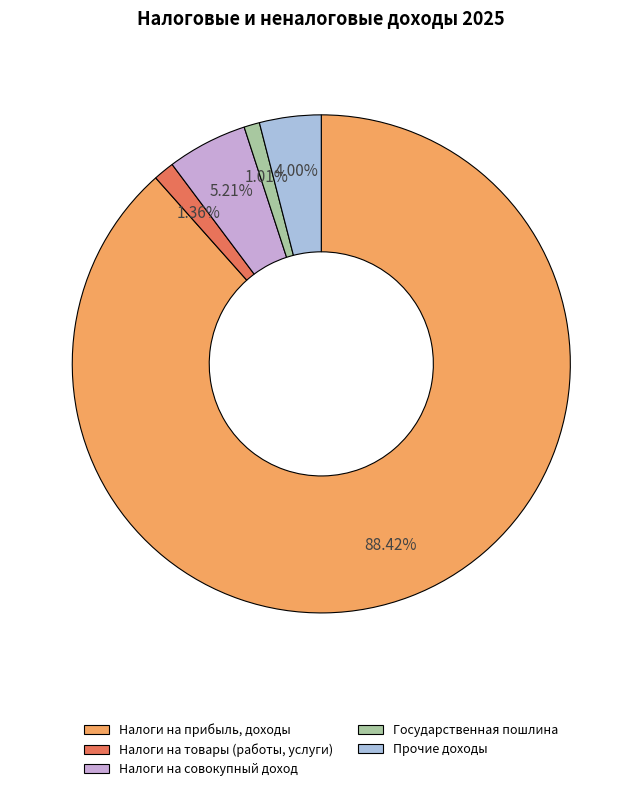

What percentage is NOT represented by Государственная пошлина?

99.0%